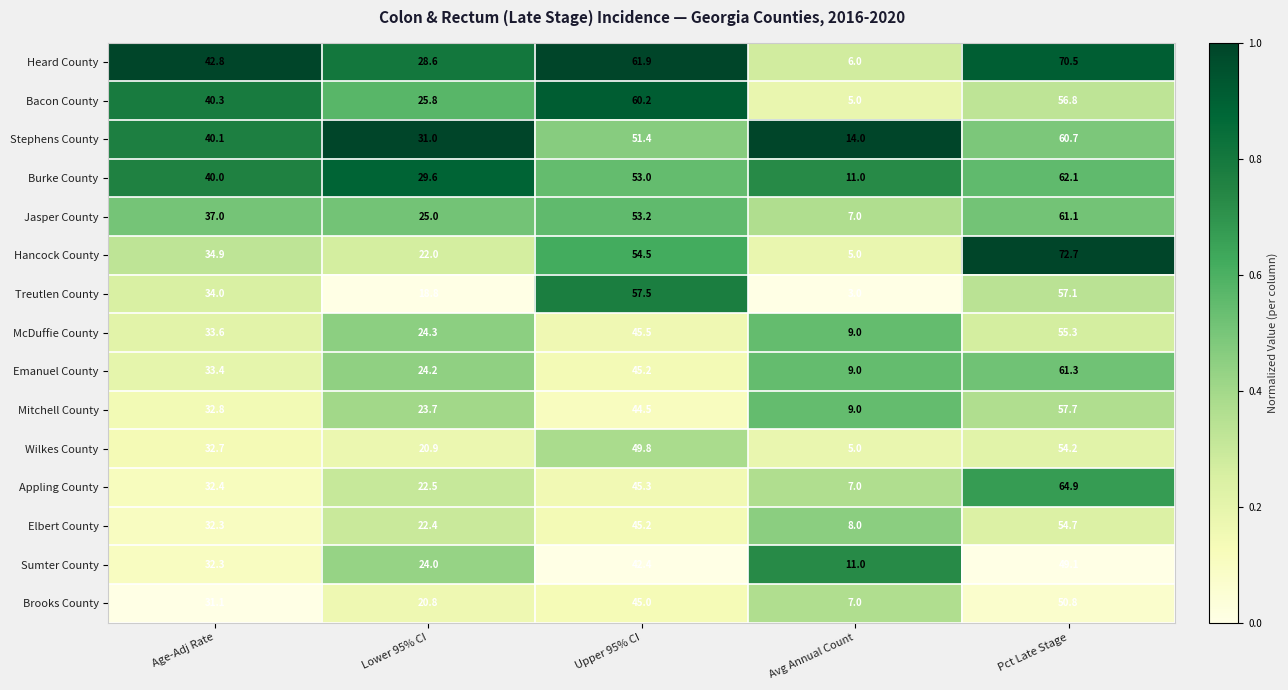

Where is Bacon County nearest to the value 32?

Lower 95% CI